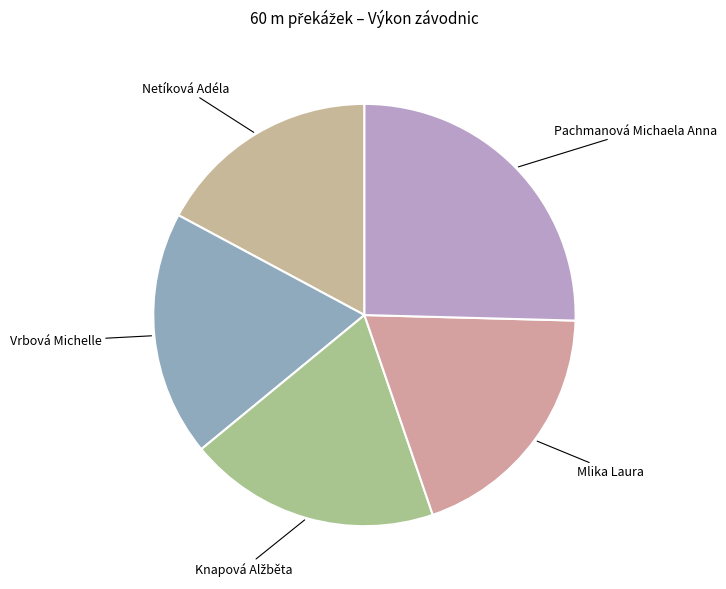

What is the largest slice in the pie chart?

Pachmanová Michaela Anna